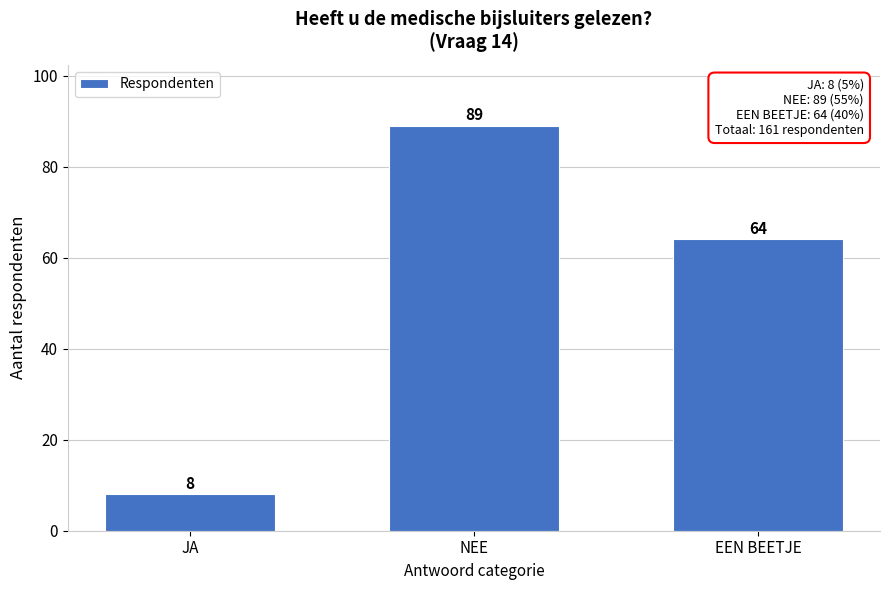

Reading left to right, transcribe all the data shown in this chart.

8	89	64